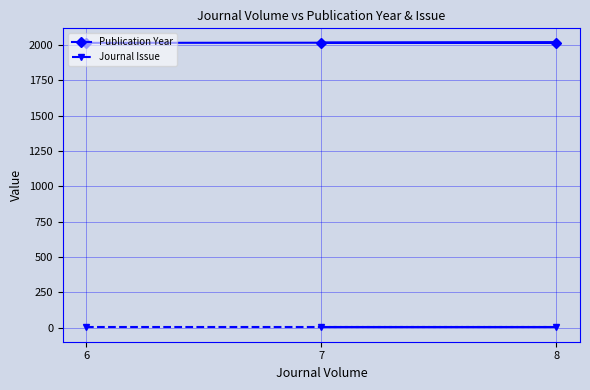

Is it true that Journal Issue equals 2 at 8?

False